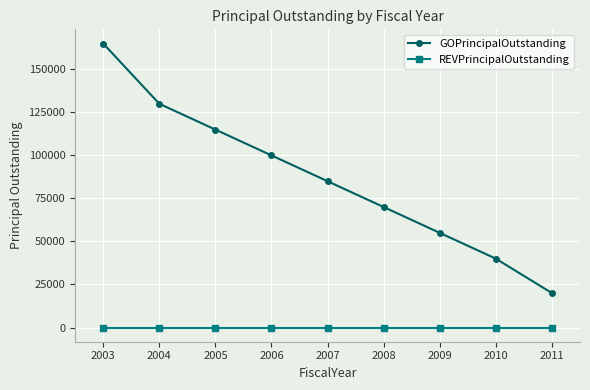

What is the difference between the GOPrincipalOutstanding values at 2004 and 2011?

110000